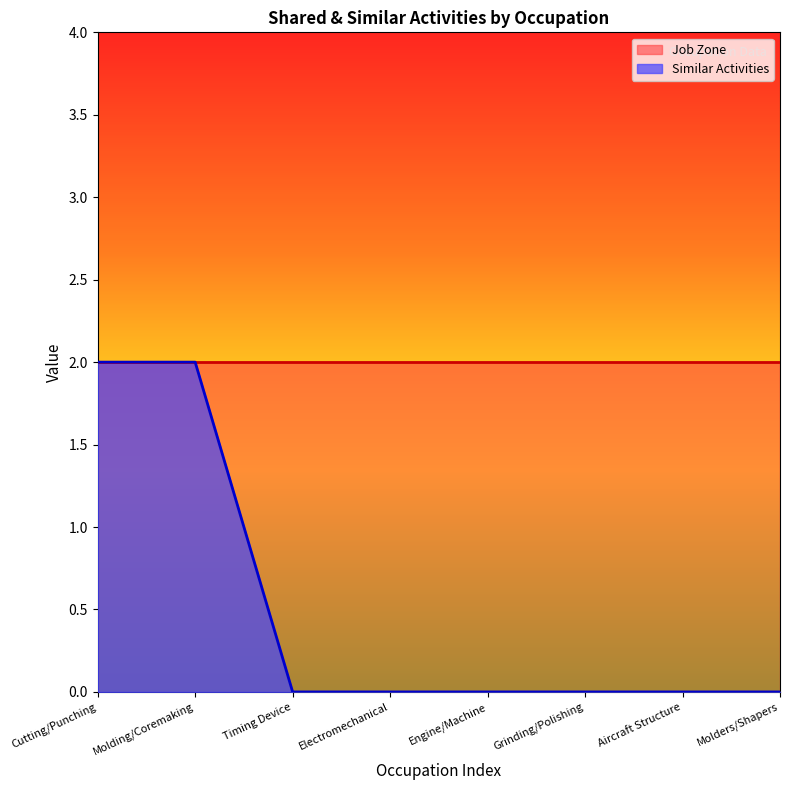

True or false: the data shows 0 at Aircraft Structure.

True